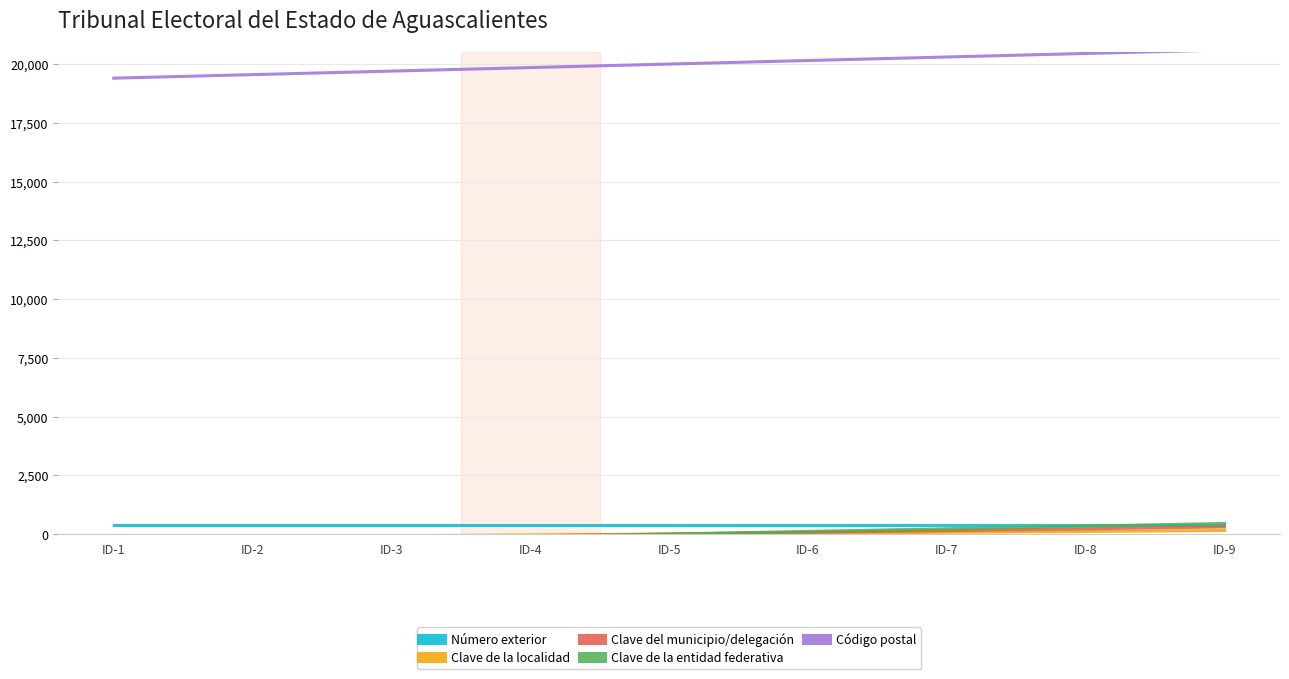

Reading left to right, what are all the values shown in this chart?

Número exterior: 407.0	407.0	407.0	407.0	407.0	407.0	407.0	407.0	407.0
Clave de la localidad: -149.0	-111.5	-74.0	-36.5	1.0	38.5	76.0	113.5	151.0
Clave del municipio/delegación: -299.0	-224.0	-149.0	-74.0	1.0	76.0	151.0	226.0	301.0
Clave de la entidad federativa: -449.0	-336.5	-224.0	-111.5	1.0	113.5	226.0	338.5	451.0
Código postal: 19400.0	19550.0	19700.0	19850.0	20000.0	20150.0	20300.0	20450.0	20600.0